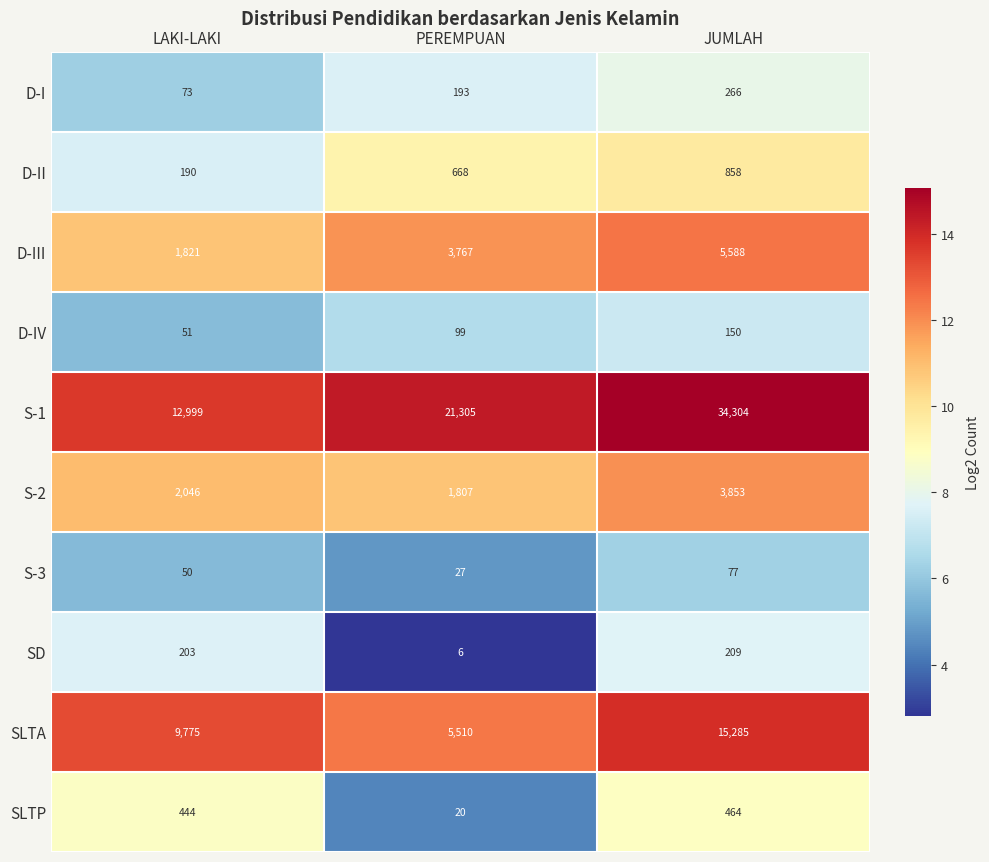

What is the difference between the highest and lowest values at LAKI-LAKI?

12949